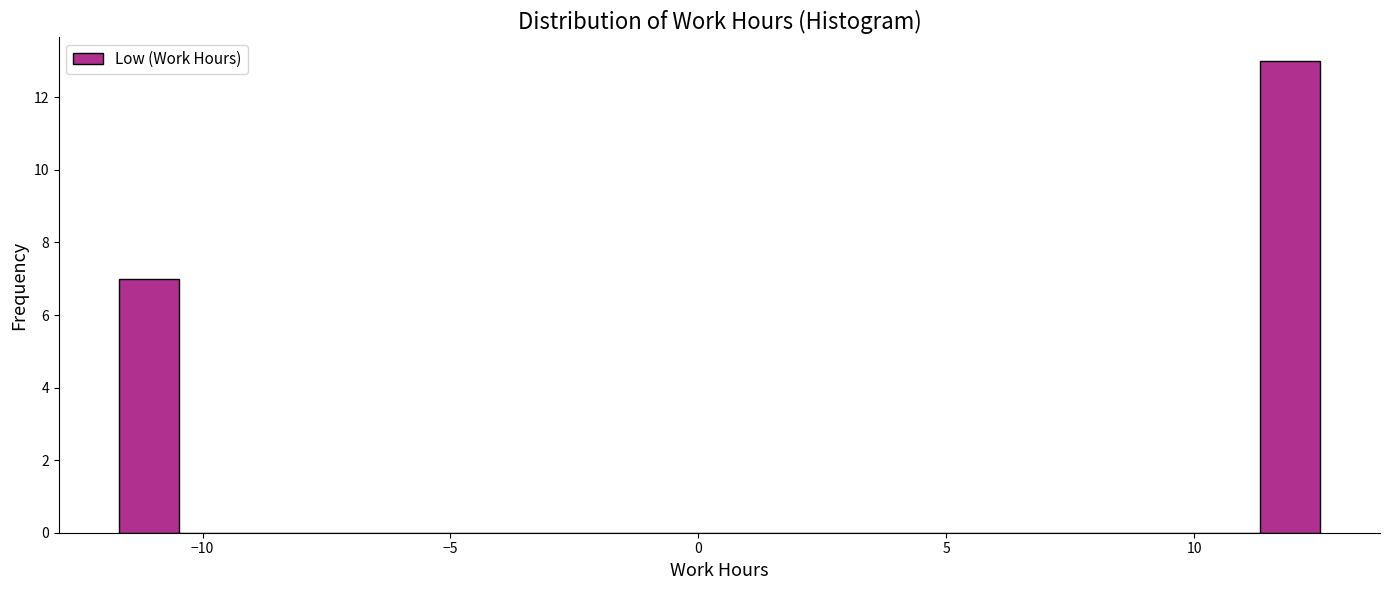

Read against the x-axis, roughly where is the centre of the tallest bar?

12.0